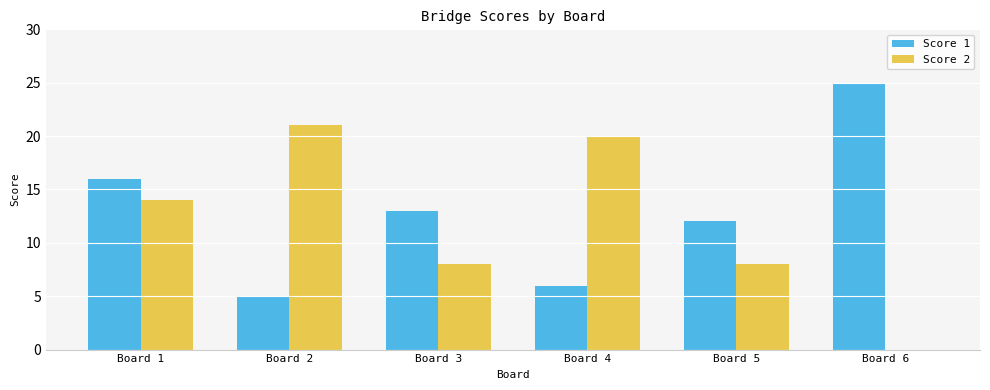

At which category is the sum across all series the highest?

Board 1